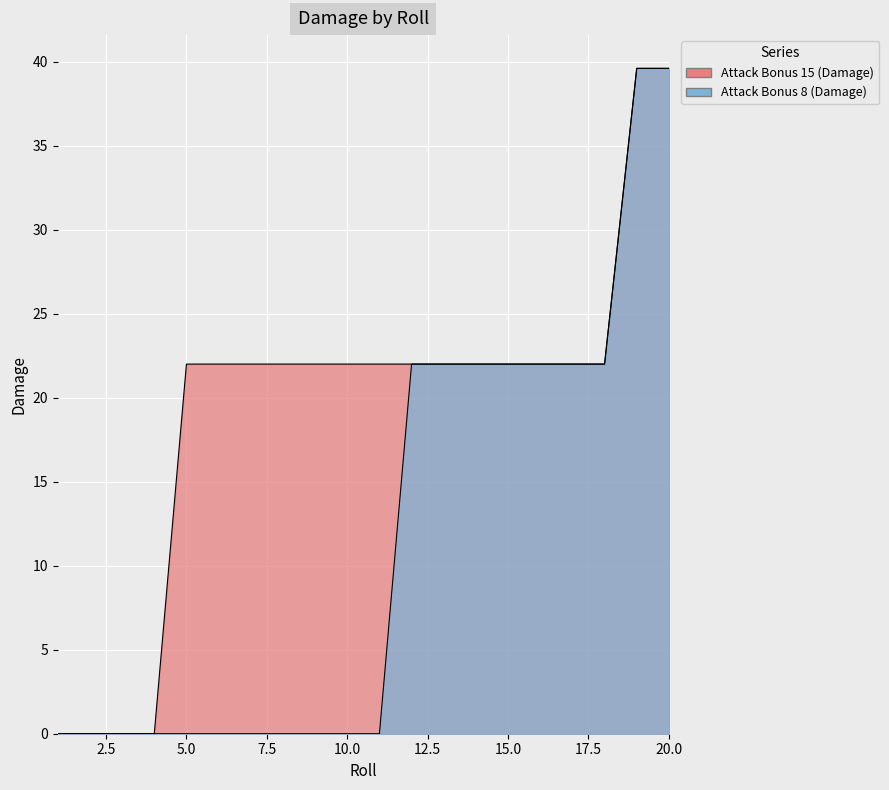

Read the Attack Bonus 15 (Damage) value at 11.

22.0